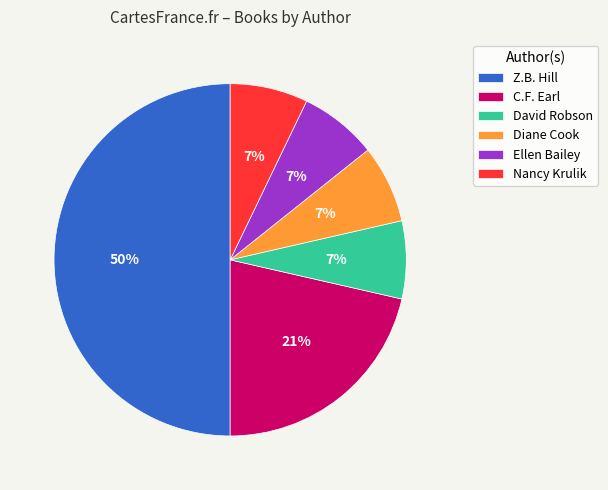

True or false: Diane Cook accounts for 21% of the total.

False